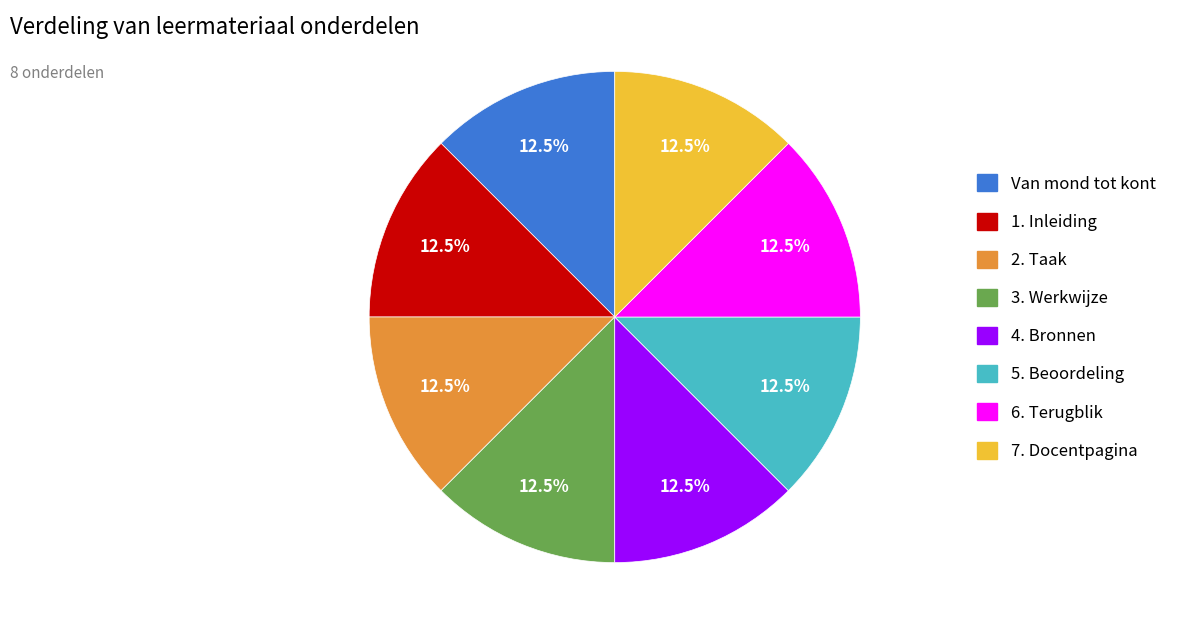

What portion of the pie excludes 6. Terugblik?

87.5%